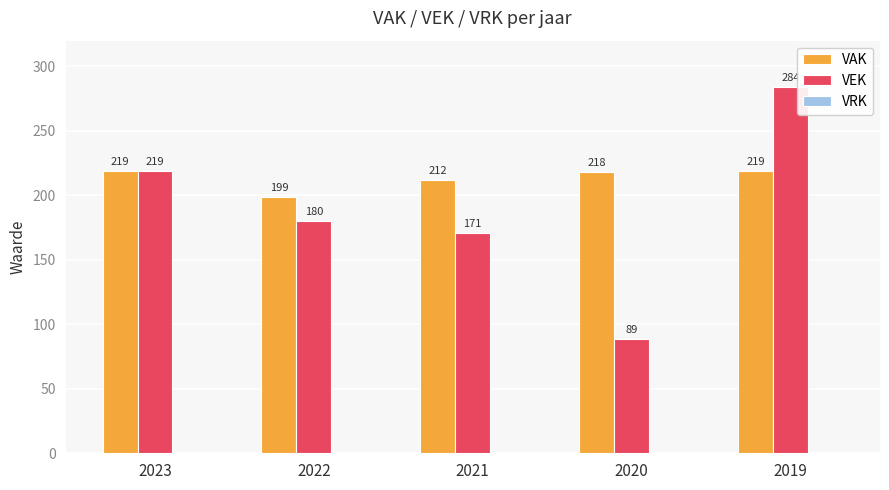

Which series changed the most between 2023 and 2022?

VEK